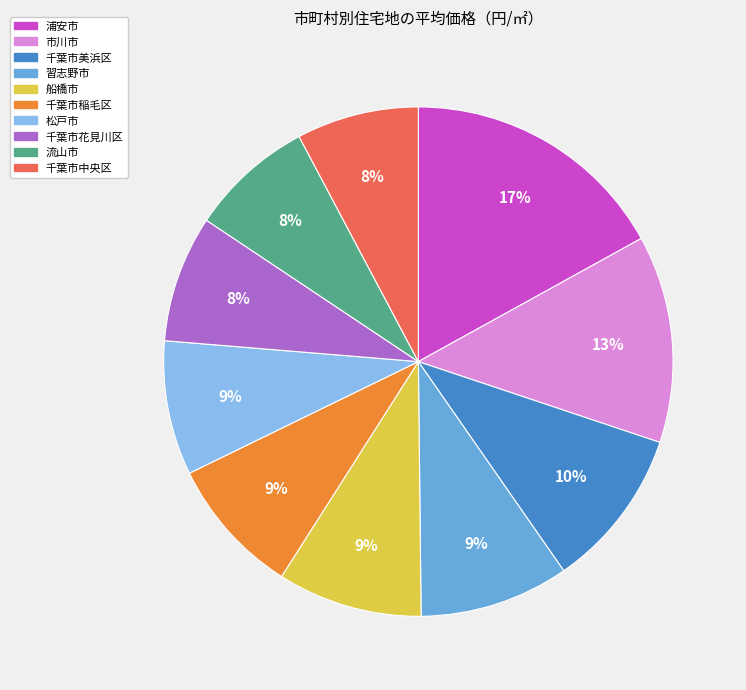

The 千葉市稲毛区 slice represents 9% of the pie. True or false?

True